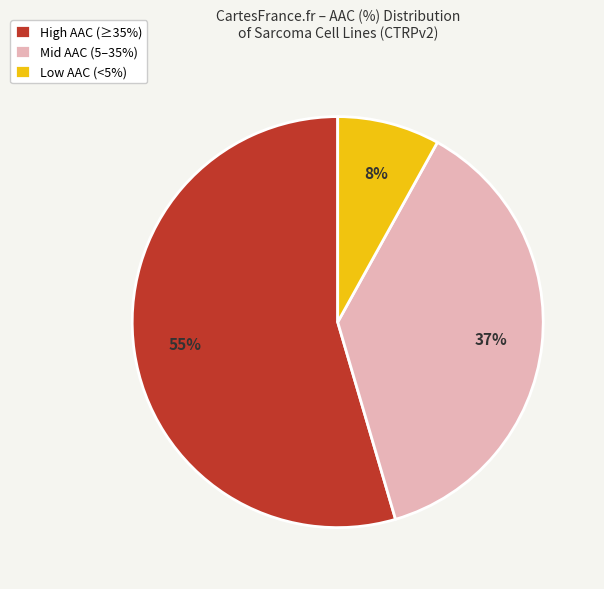

Which category has the smallest portion of the pie?

Low AAC (<5%)